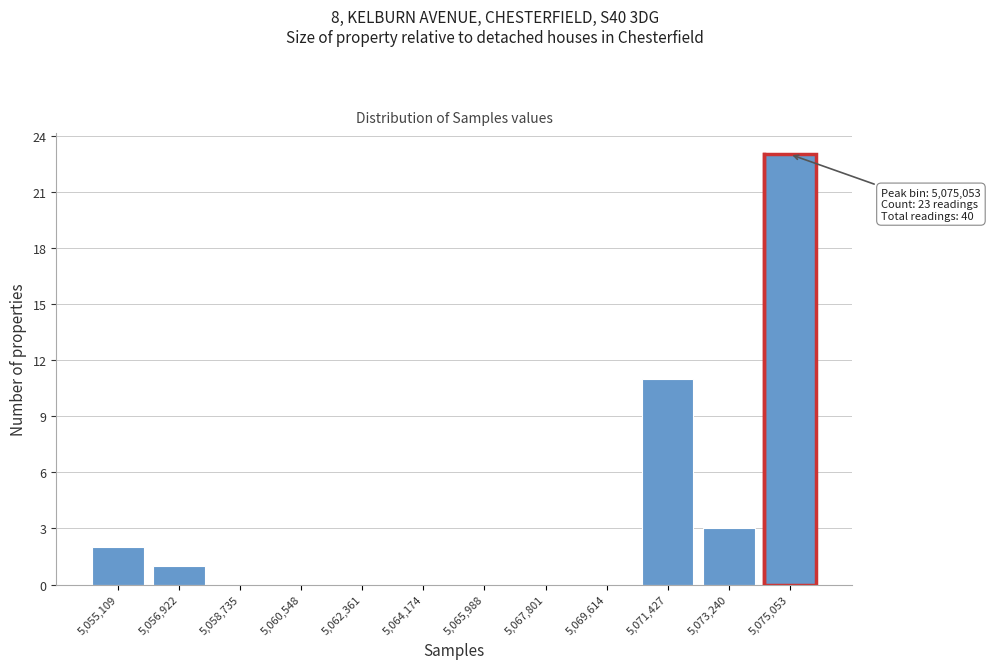

Reading left to right, list all the values displayed in this chart.

5,055,109=2	5,056,922=1	5,058,735=0	5,060,548=0	5,062,361=0	5,064,174=0	5,065,988=0	5,067,801=0	5,069,614=0	5,071,427=11	5,073,240=3	5,075,053=23